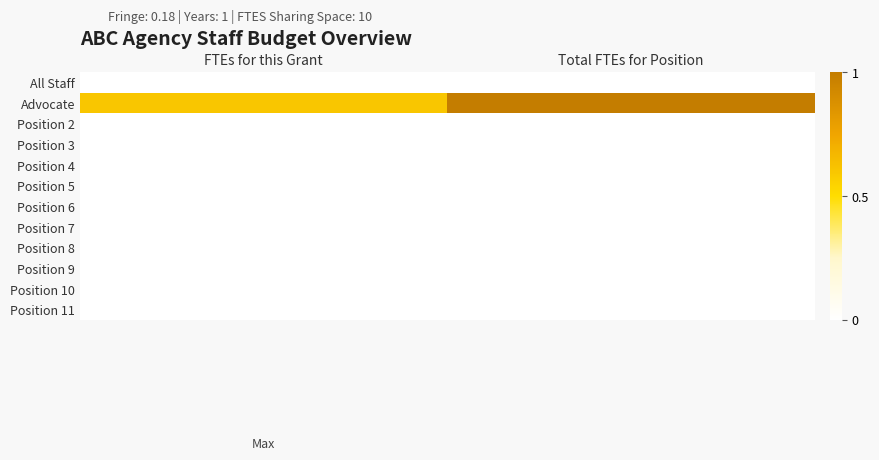

Which series has the largest range (max minus min)?

Advocate